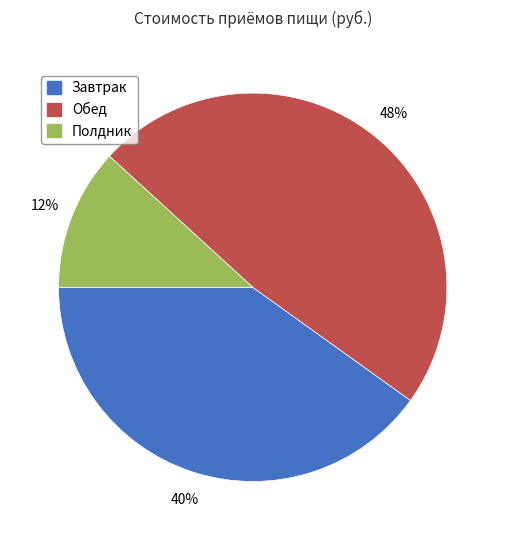

Which has a higher value, Обед or Полдник?

Обед